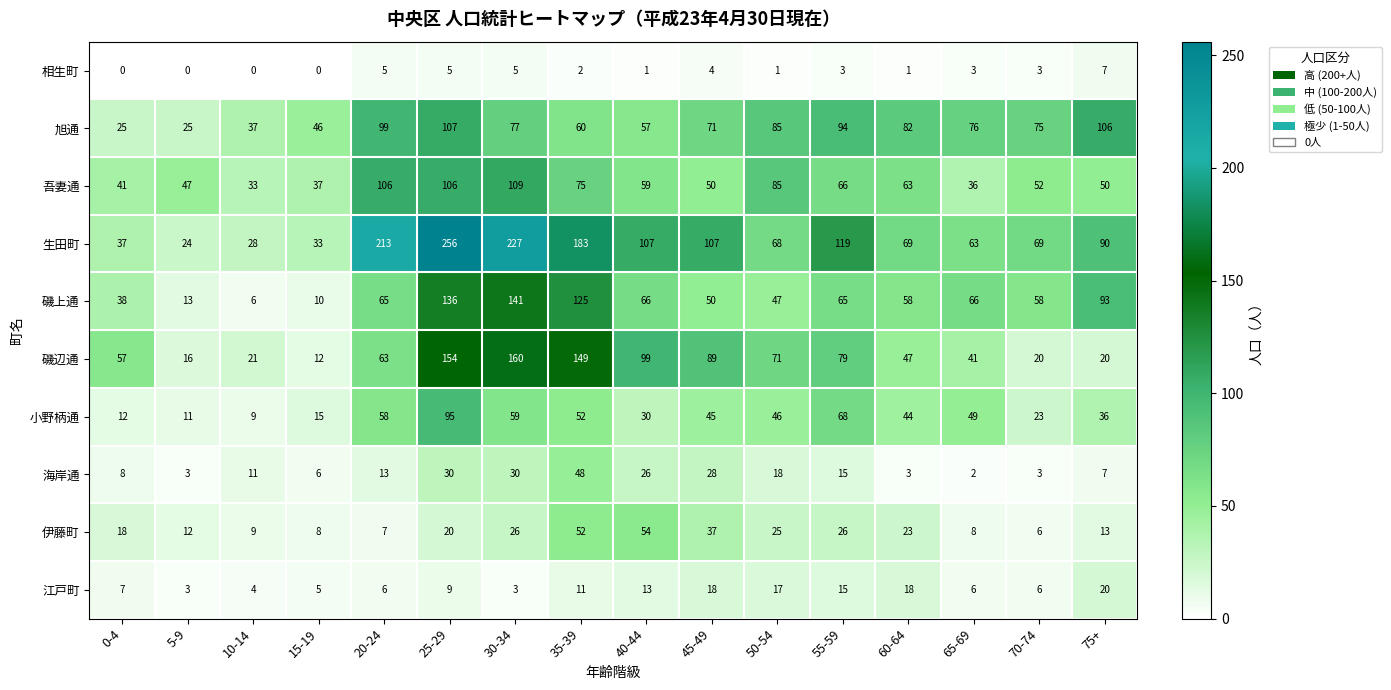

Which series has the largest range (max minus min)?

生田町